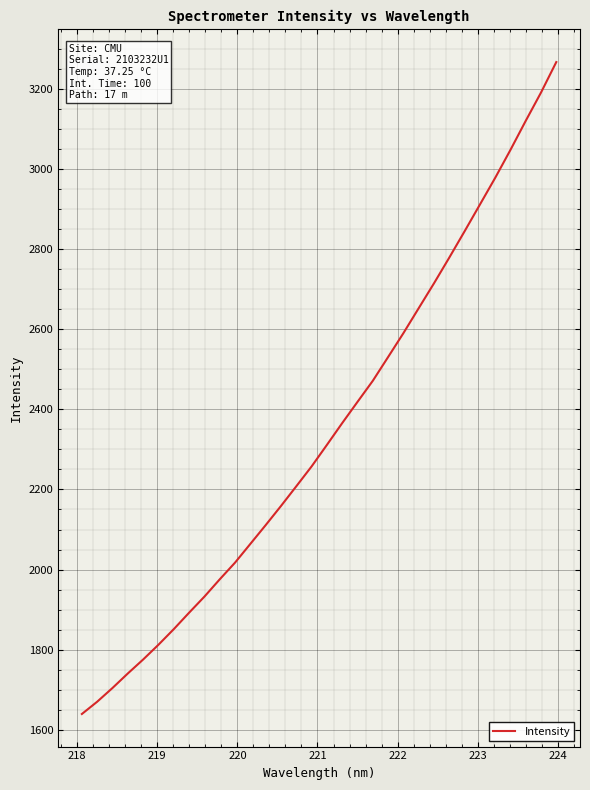

What is the difference between the maximum and minimum values?

1626.7